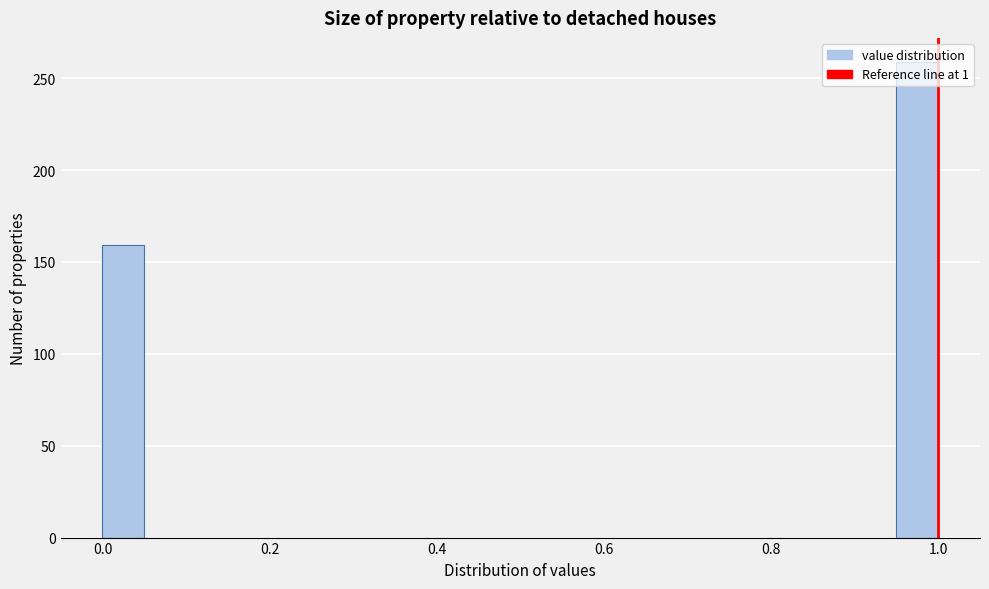

Around what value on the x-axis is the tallest bar? Give the approximate position of its centre, as read against the axis.

0.98